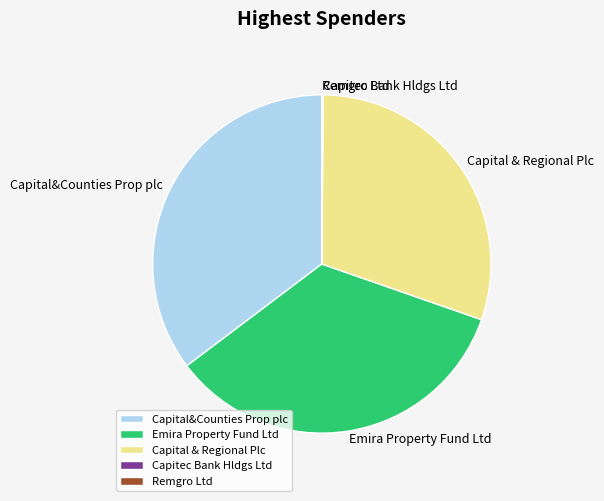

Which slice is the largest?

Capital&Counties Prop plc